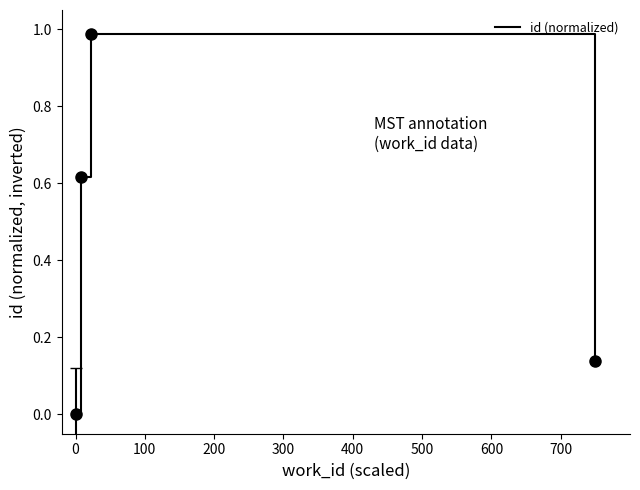

What is the sum of all values?

1.7